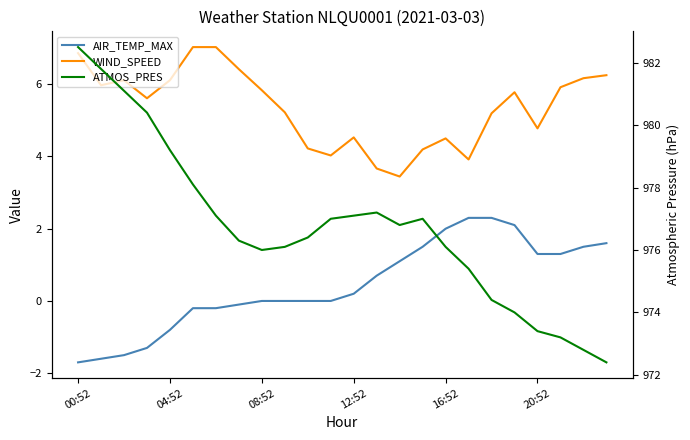

Is the value of ATMOS_PRES at 22 greater than the value of WIND_SPEED at 16?

Yes